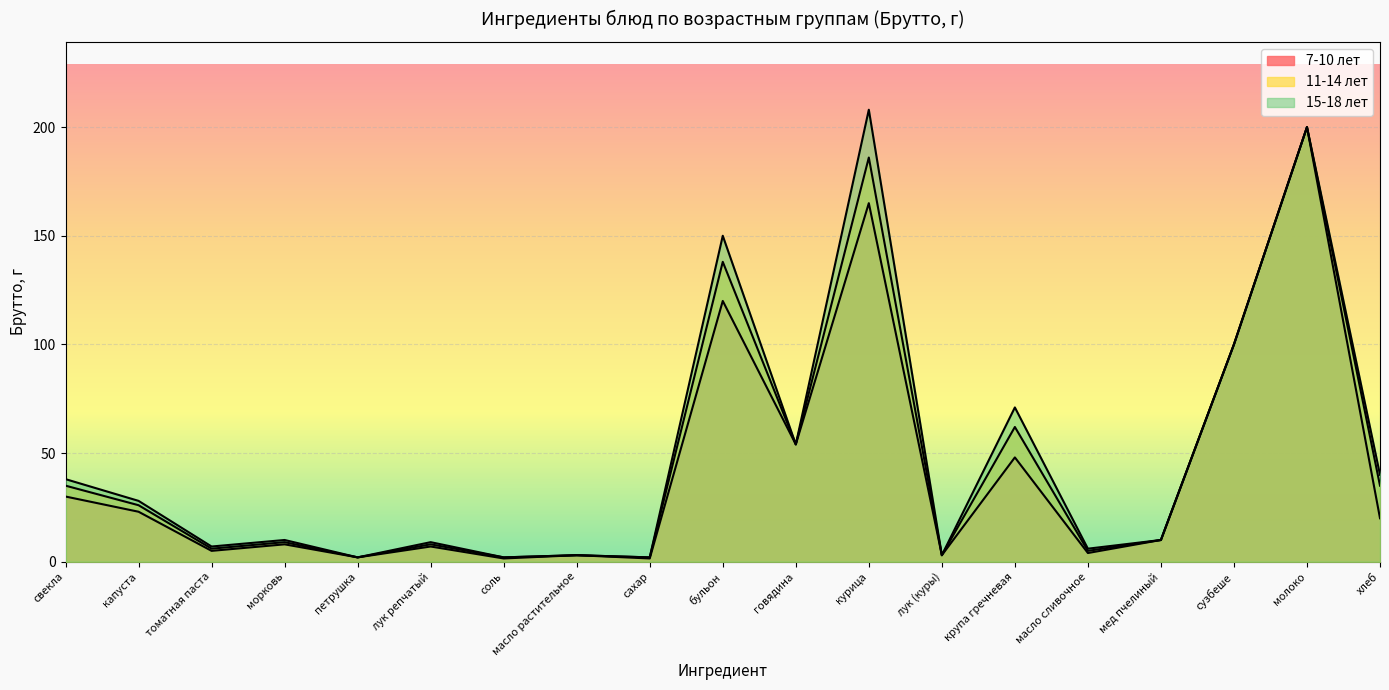

What is the difference between the 15-18 лет values at масло сливочное and свекла?

32.0